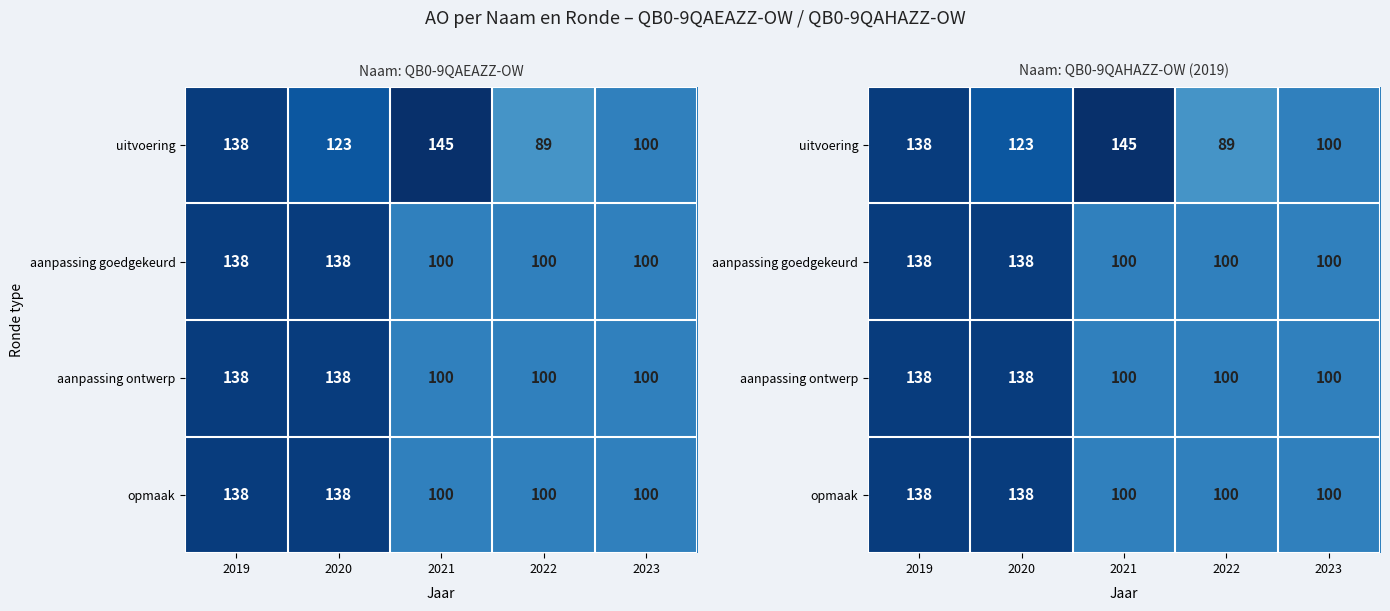

Rank the series at 2023 from highest to lowest value.

uitvoering, aanpassing goedgekeurd, aanpassing ontwerp, opmaak